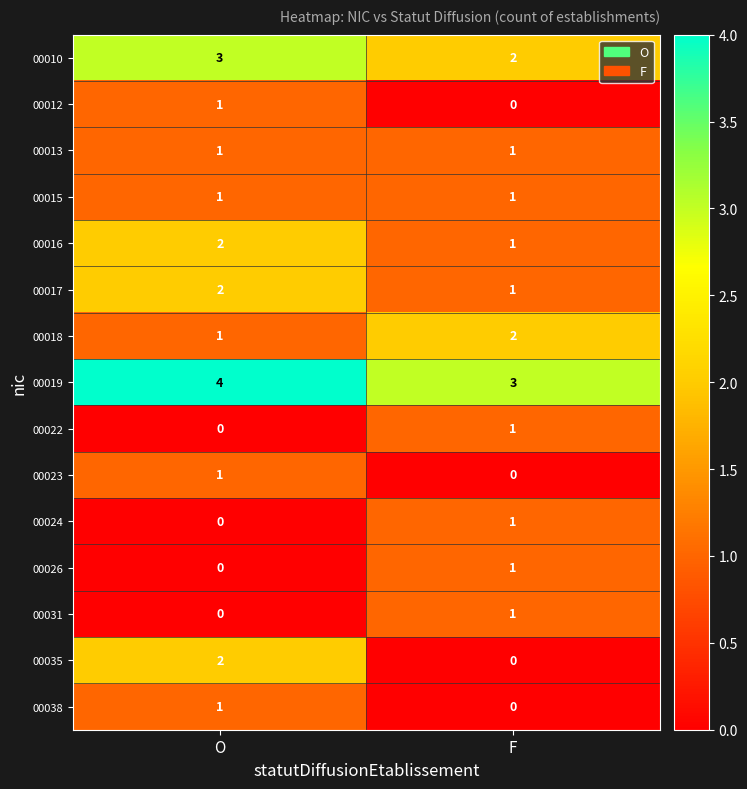

Reading left to right, transcribe all the data shown in this chart.

00010: 3	2
00012: 1	0
00013: 1	1
00015: 1	1
00016: 2	1
00017: 2	1
00018: 1	2
00019: 4	3
00022: 0	1
00023: 1	0
00024: 0	1
00026: 0	1
00031: 0	1
00035: 2	0
00038: 1	0